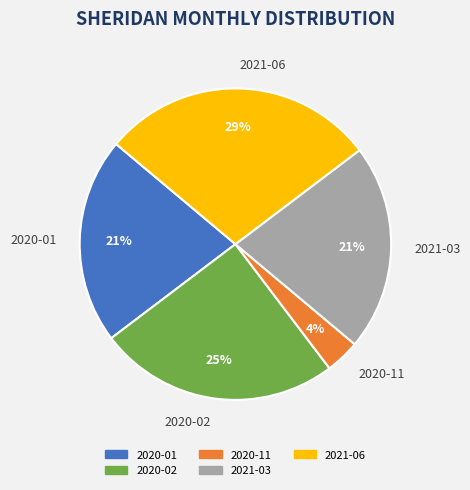

What percentage is the 2020-11 slice, to the nearest percent?

4%